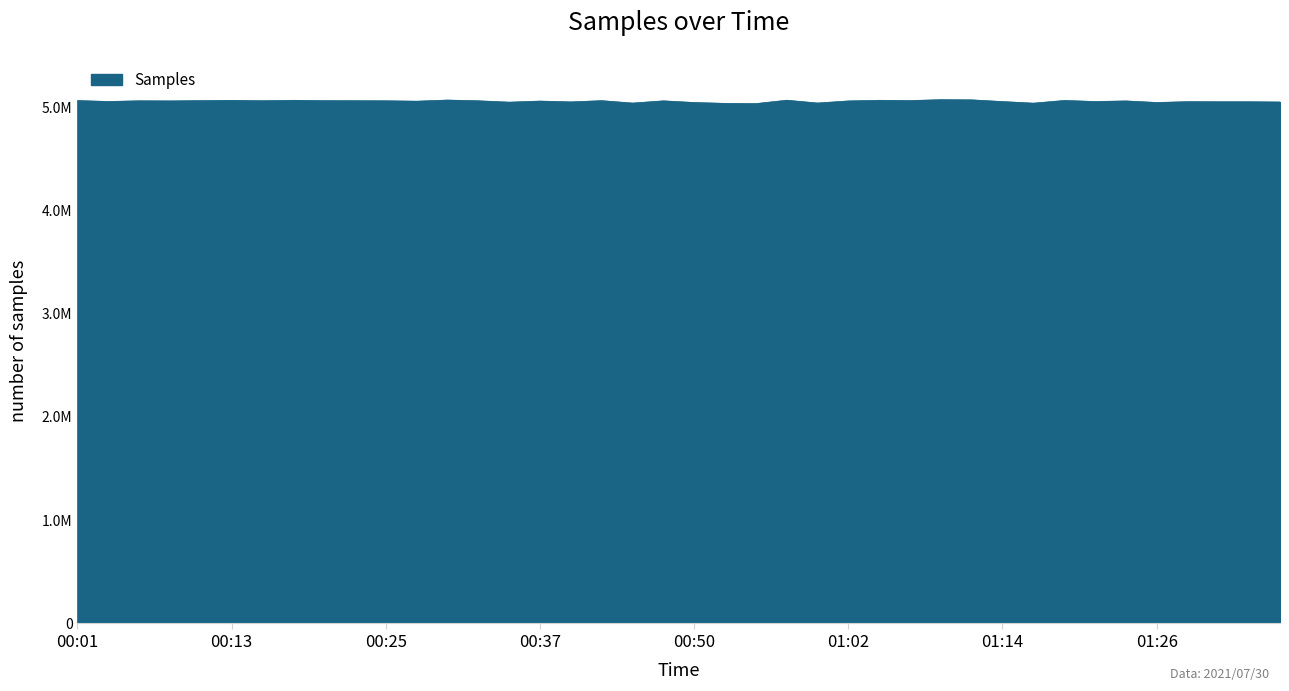

What is the label of the 25th point from the right?

00:37